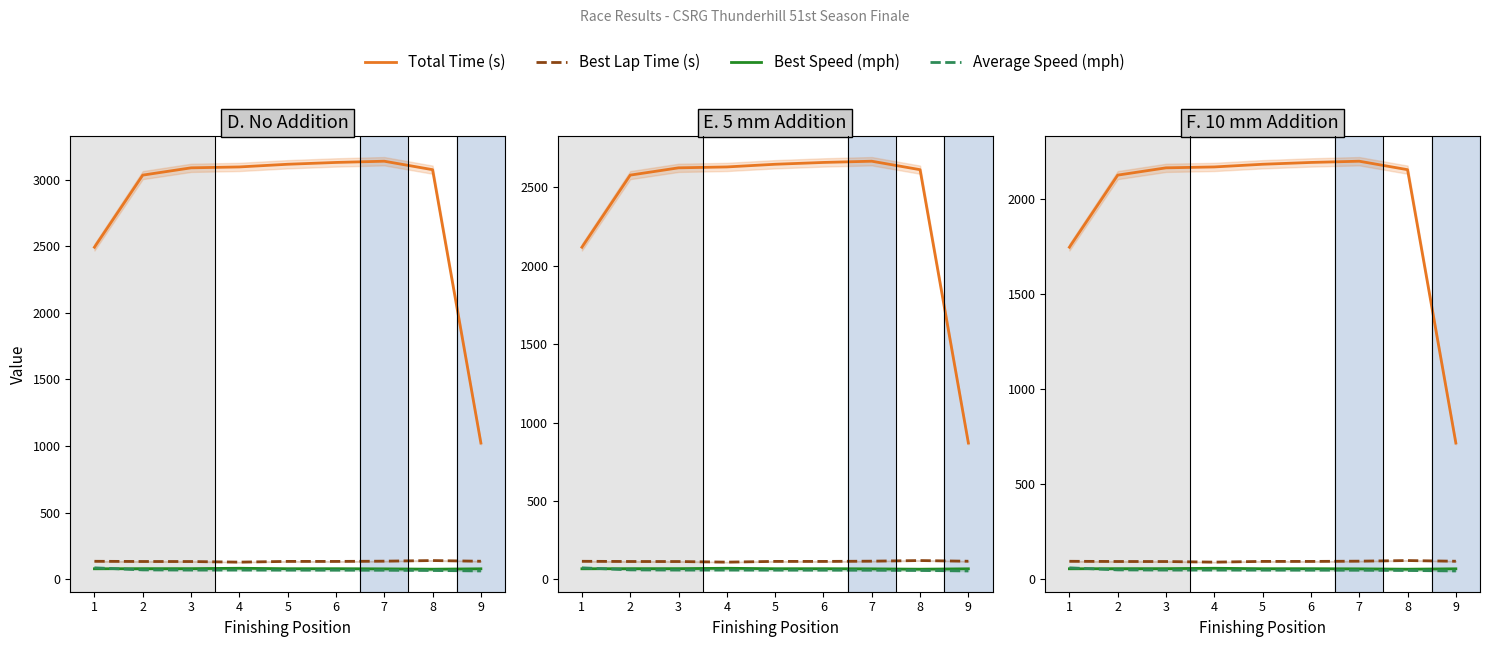

What is the difference between the Average Speed (mph) values at 6 and 7?

0.1